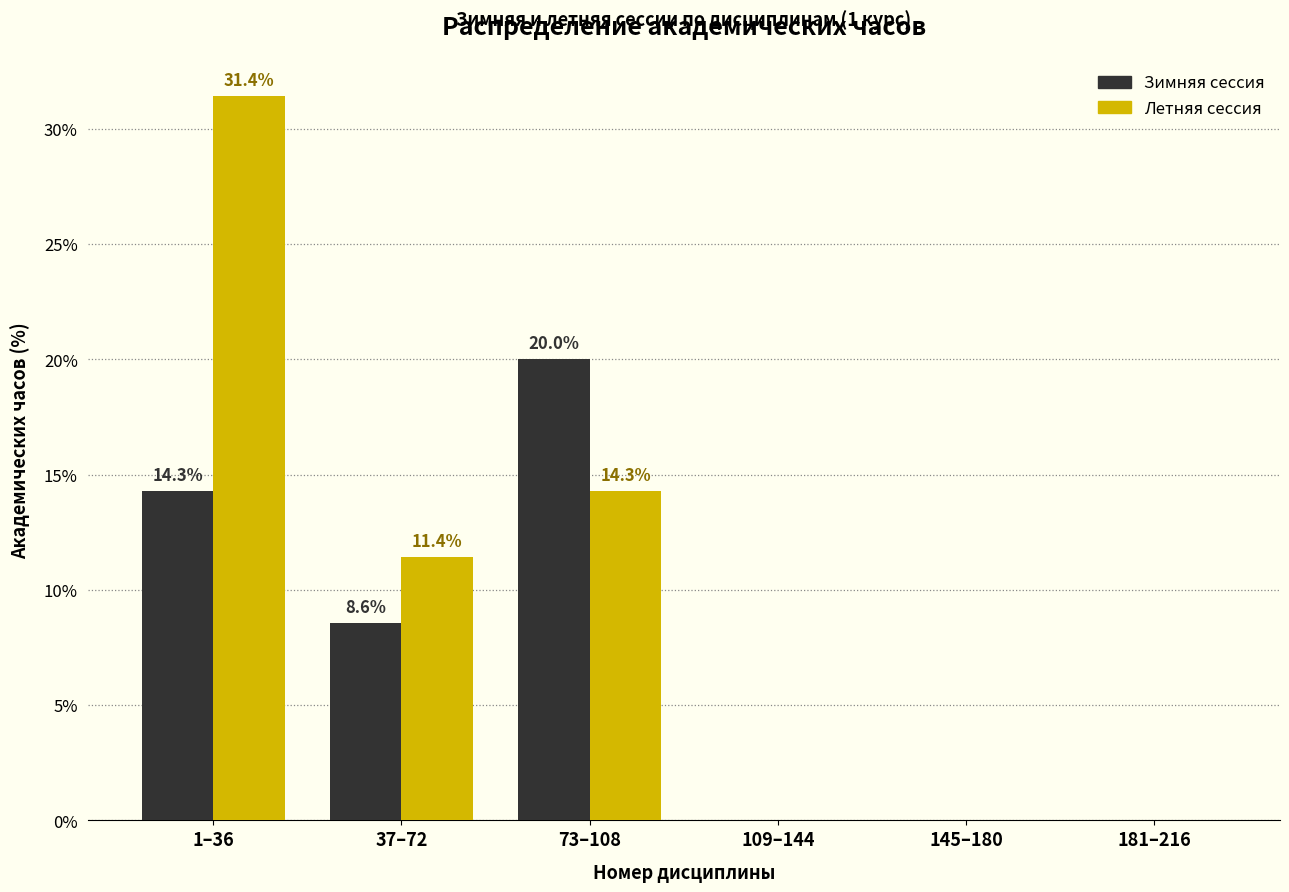

At which category is the sum across all series the highest?

1–36